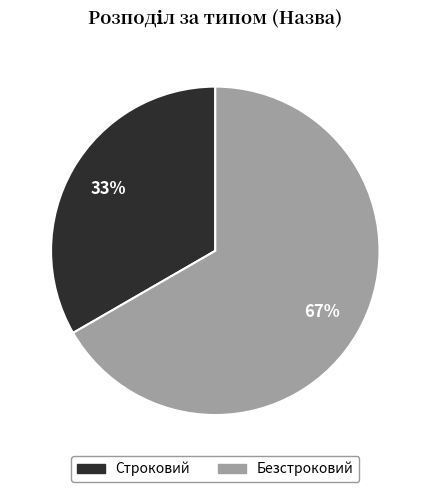

How many slices are in this pie chart?

2